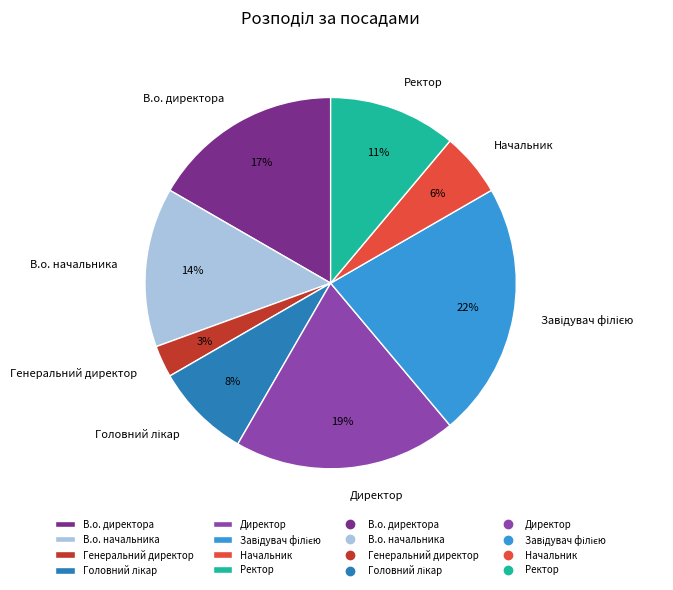

Which category has the smallest portion of the pie?

Генеральний директор